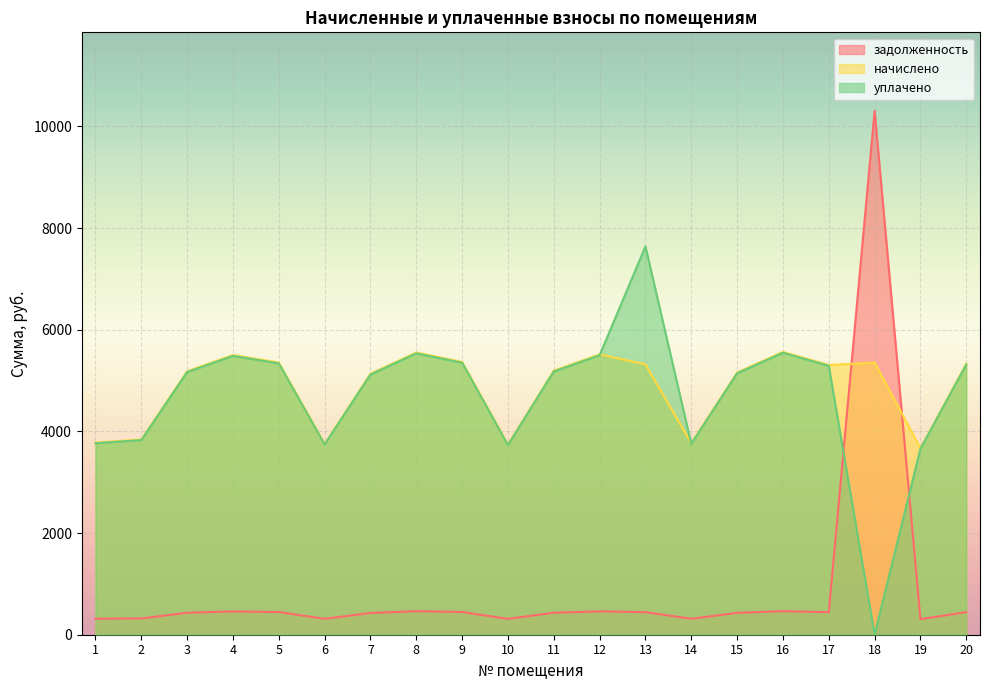

Does the chart display data point markers on the line(s)?

No